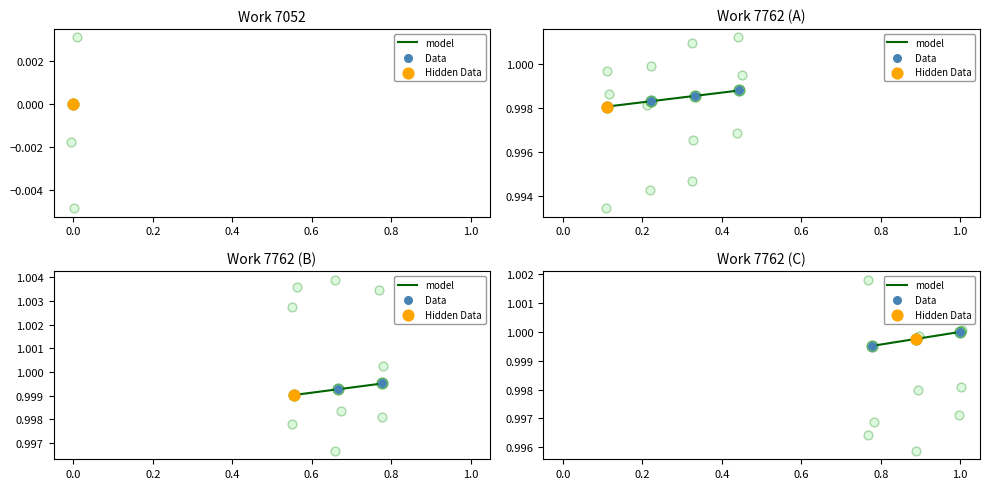

At how many categories does at least one series exceed 0?

3